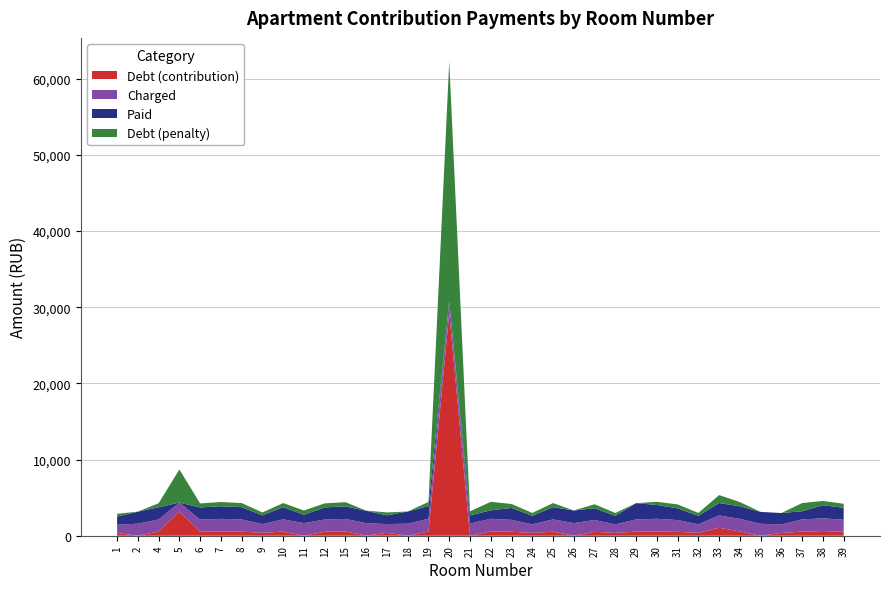

Reading left to right, transcribe all the data shown in this chart.

Debt (contribution): 1=360.1	2=5.7	4=533.4	5=3195.4	6=529.7	7=553.0	8=535.8	9=382.2	10=535.8	11=0.0	12=530.9	15=550.6	16=25.8	17=382.2	18=0.0	19=554.3	20=29230.2	21=0.0	22=558.3	23=521.1	24=373.6	25=535.8	26=5.9	27=516.2	28=372.4	29=534.6	30=556.7	31=514.2	32=373.6	33=1041.9	34=552.0	35=0.0	36=372.9	37=535.8	38=612.2	39=525.5
Charged: 1=1080.3	2=1574.3	4=1600.2	5=1154.0	6=1589.1	7=1659.2	8=1607.5	9=1146.7	10=1607.5	11=1655.5	12=1592.8	15=1651.8	16=1622.3	17=1146.7	18=1589.1	19=1662.8	20=1585.4	21=1600.2	22=1666.5	23=1563.3	24=1120.9	25=1607.5	26=1651.8	27=1548.5	28=1117.2	29=1603.9	30=1670.2	31=1541.2	32=1120.9	33=1626.0	34=1655.5	35=1563.3	36=1117.2	37=1607.5	38=1670.2	39=1570.7
Paid: 1=1080.3	2=1574.3	4=1600.2	5=0.0	6=1589.1	7=1659.2	8=1601.5	9=1146.7	10=1607.5	11=1103.6	12=1592.8	15=1651.8	16=1622.3	17=1146.7	18=1589.1	19=1662.8	20=-606.5	21=1066.8	22=1111.0	23=1563.3	24=1120.9	25=1607.5	26=1651.8	27=1548.5	28=1117.2	29=2138.5	30=1810.2	31=1541.2	32=1120.9	33=1626.0	34=1655.5	35=1563.3	36=1489.6	37=1071.7	38=1725.7	39=1570.7
Debt (penalty): 1=360.1	2=5.7	4=533.4	5=4349.5	6=529.7	7=553.0	8=541.9	9=382.2	10=535.8	11=551.8	12=530.9	15=550.6	16=25.8	17=382.2	18=0.0	19=554.3	20=31422.1	21=533.4	22=1113.8	23=521.1	24=373.6	25=535.8	26=5.9	27=516.2	28=372.4	29=0.0	30=416.7	31=514.2	32=373.6	33=1041.9	34=552.0	35=0.0	36=0.5	37=1071.7	38=556.7	39=525.5